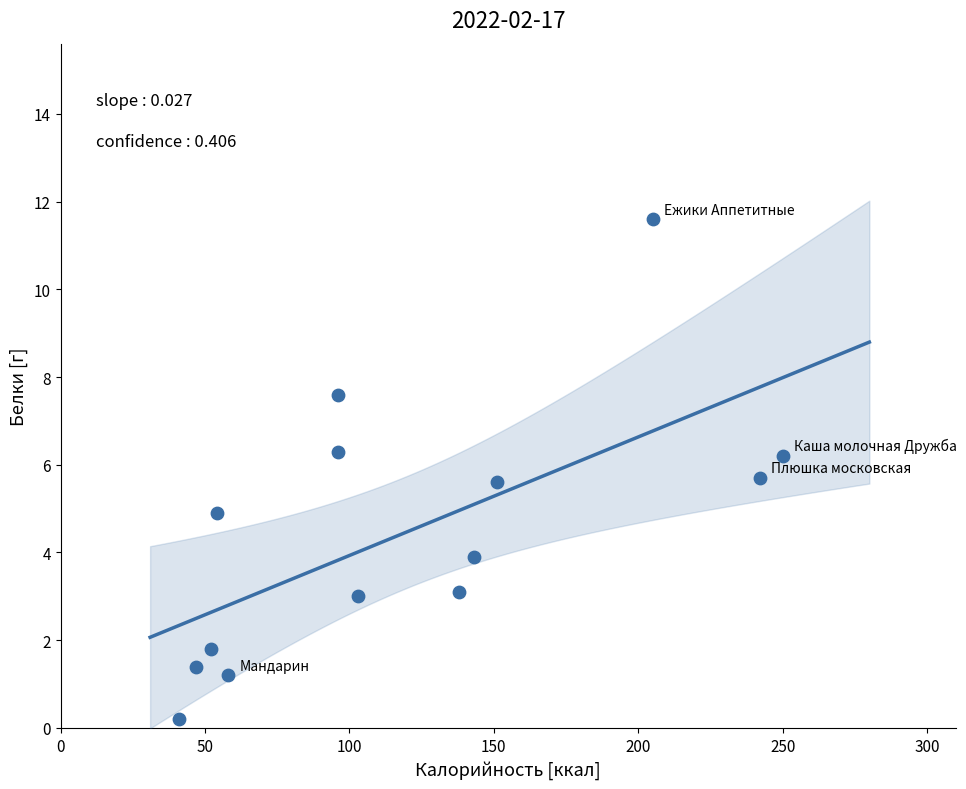

What is the range of Y values (max minus min)?

11.4